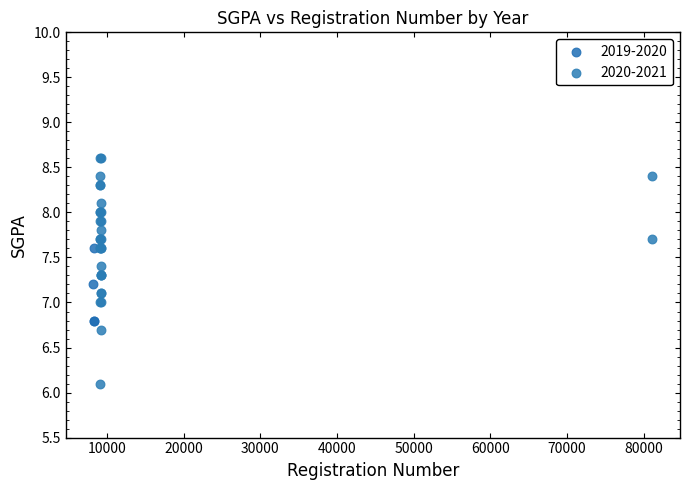

Which series reaches the minimum Y coordinate?

2020-2021